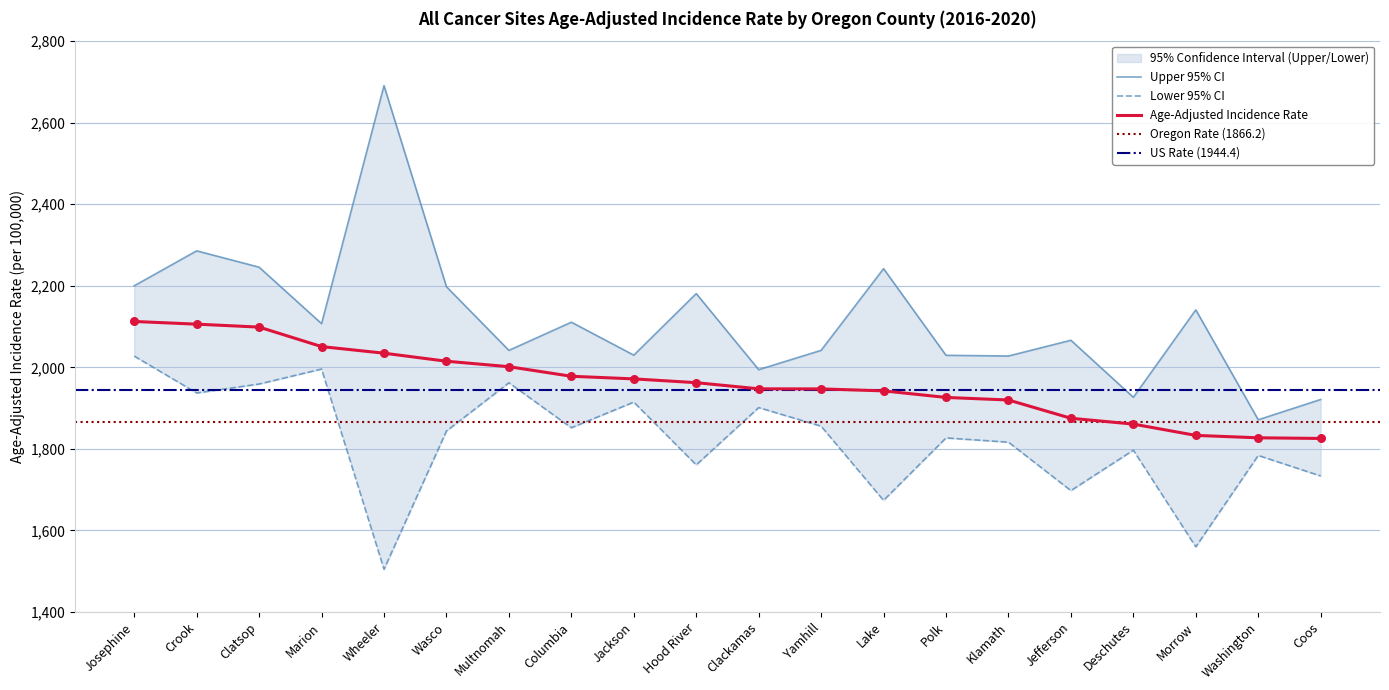

At how many categories does at least one series exceed 2245?

3